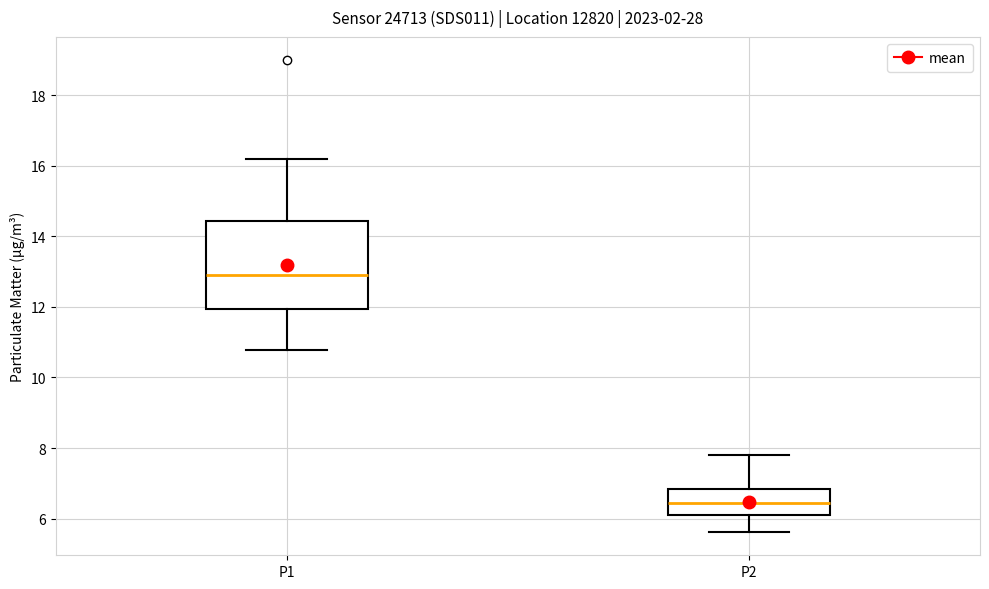

Where is the upper edge of the box for P2 on the y-axis? The values are not printed on the chart, so give them approximately, as read against the axis.

6.8